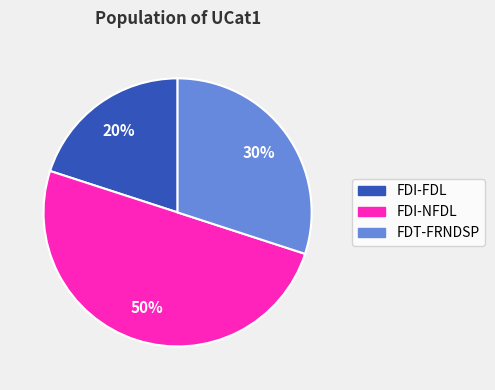

To the nearest percent, what percentage of the pie is FDT-FRNDSP?

30%